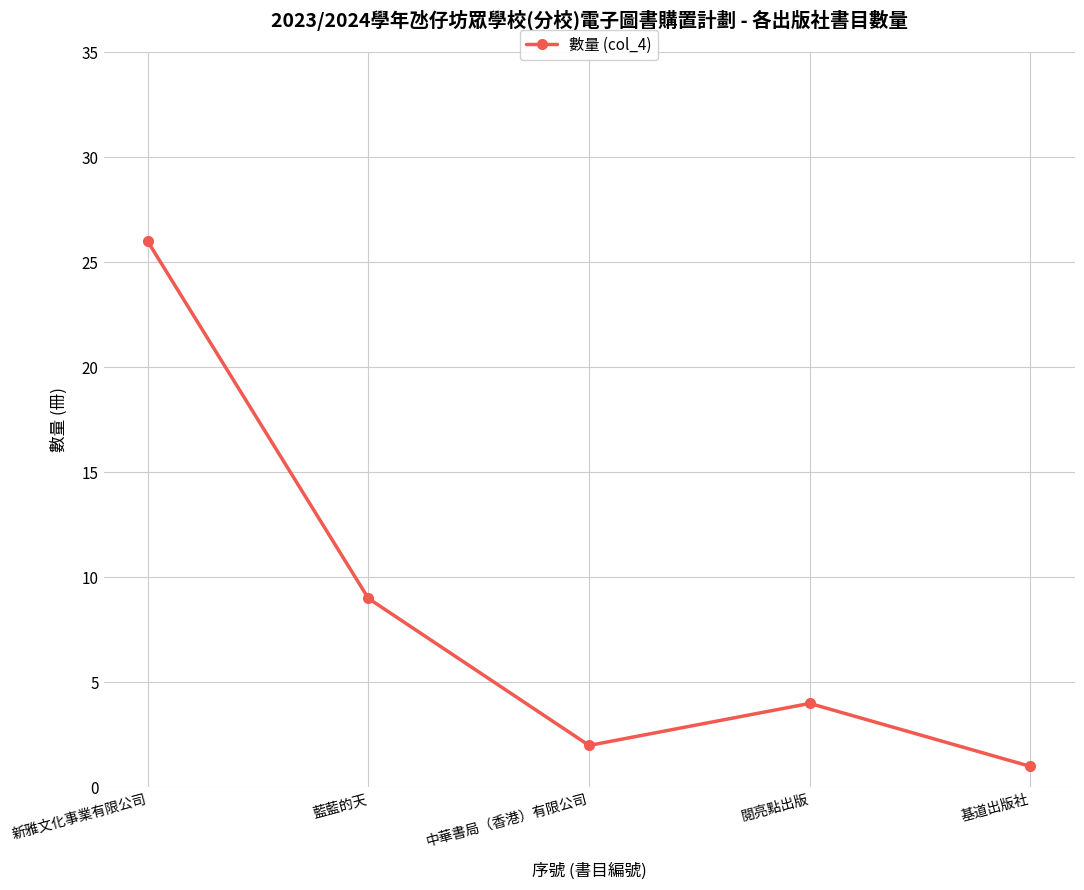

How many points are lower than both their immediate neighbors (excluding endpoints)?

1